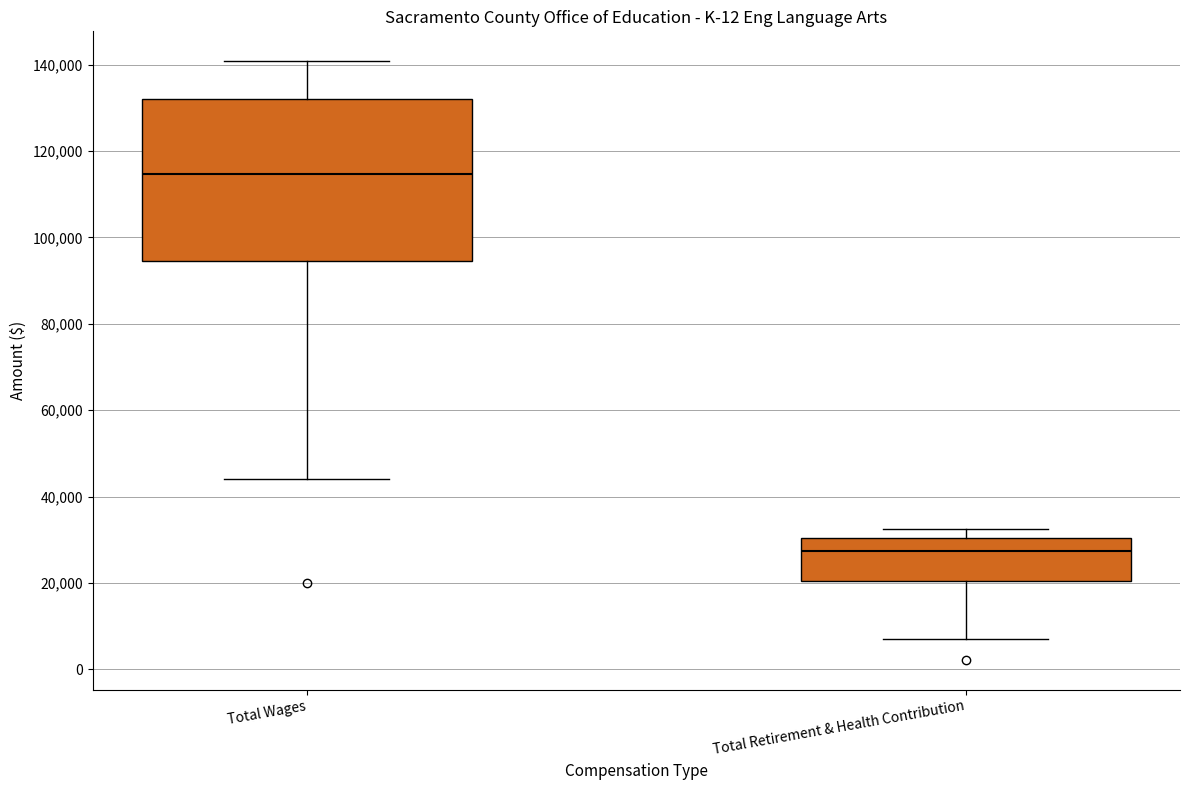

Where is the lower edge of the box for Total Retirement & Health Contribution on the y-axis? The values are not printed on the chart, so give them approximately, as read against the axis.

20000